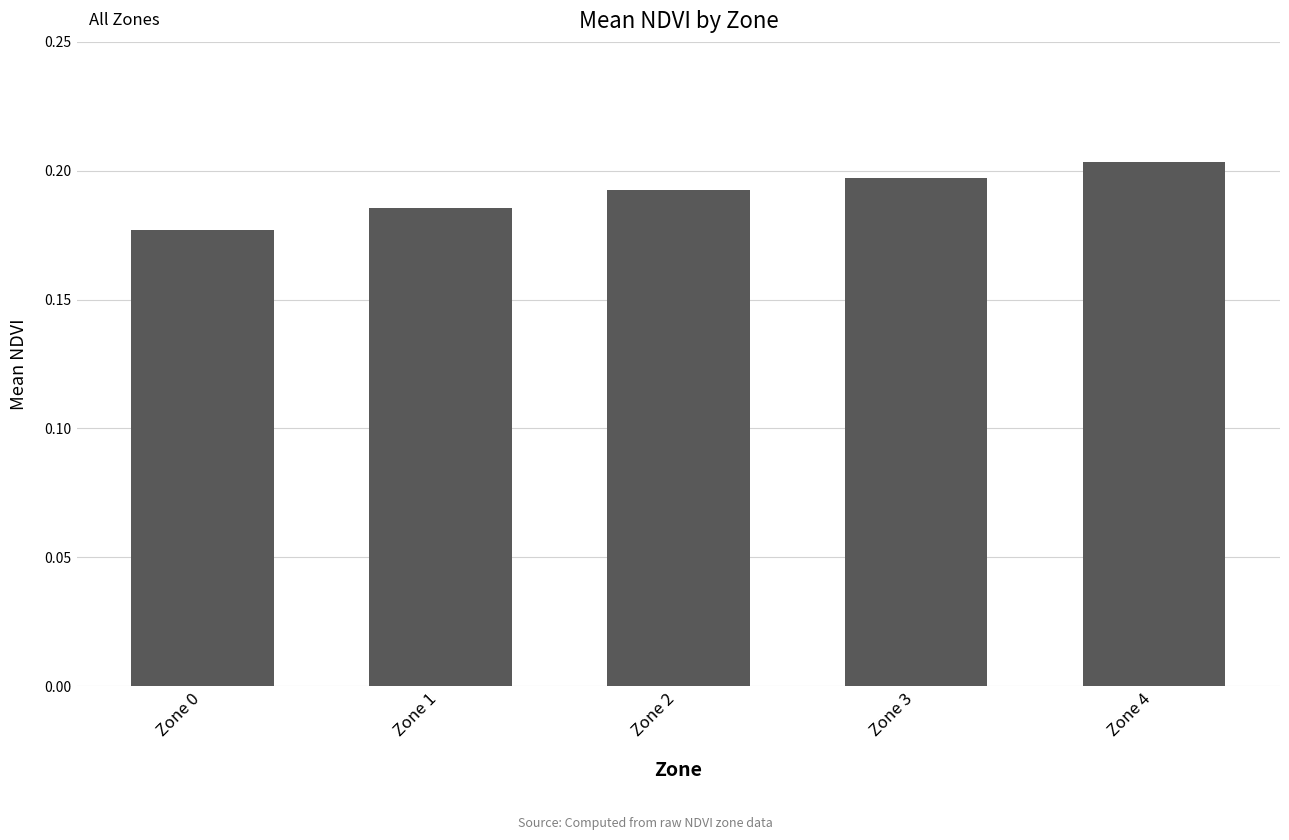

Which category has the lowest value across all series?

Zone 0